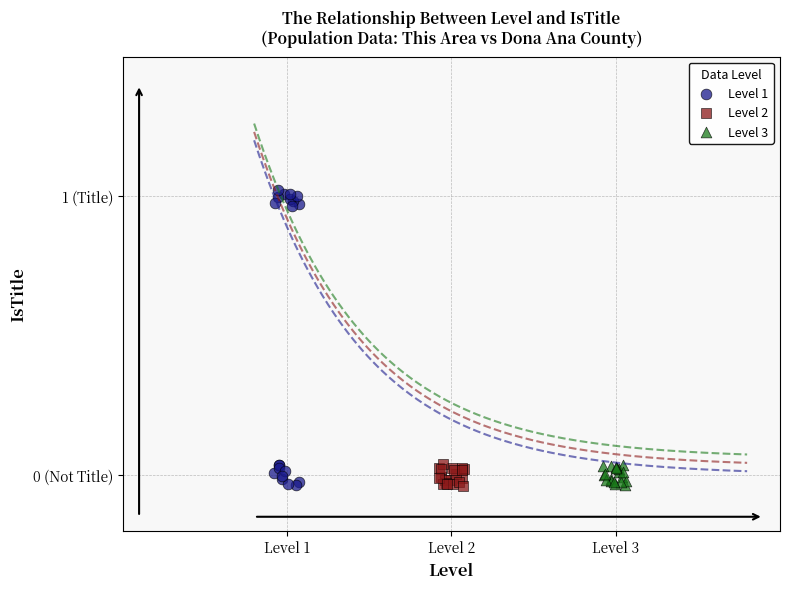

What are all the series names shown in the legend?

Level 1, Level 2, Level 3